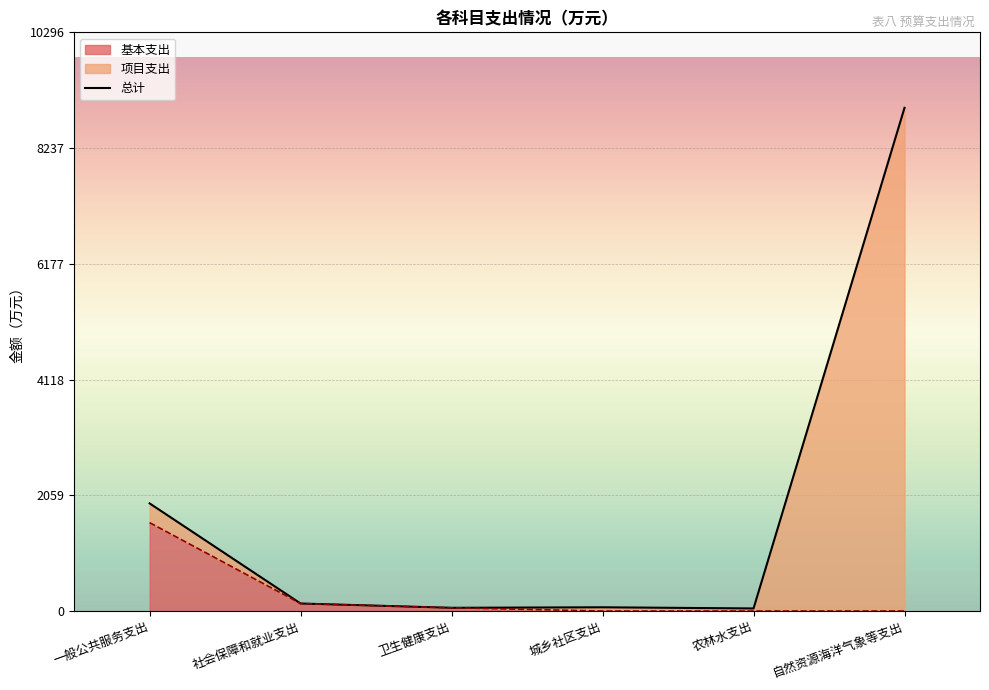

Where is the data nearest to the value 4499?

一般公共服务支出